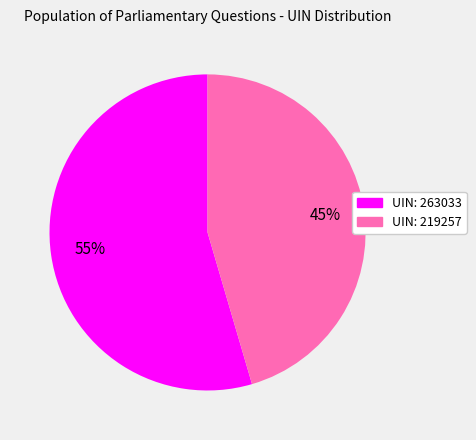

To the nearest percent, what is the average slice percentage?

50%